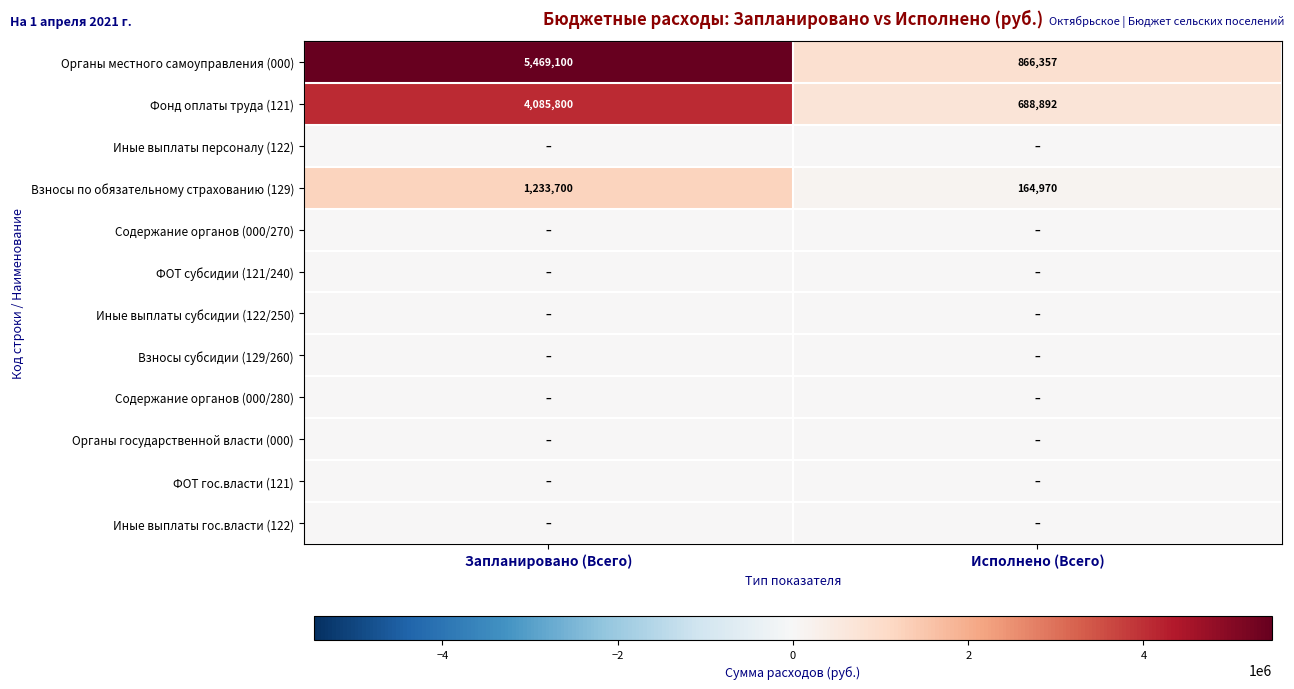

The Органы местного самоуправления (000) series shows 5469100 at Запланировано (Всего). True or false?

True